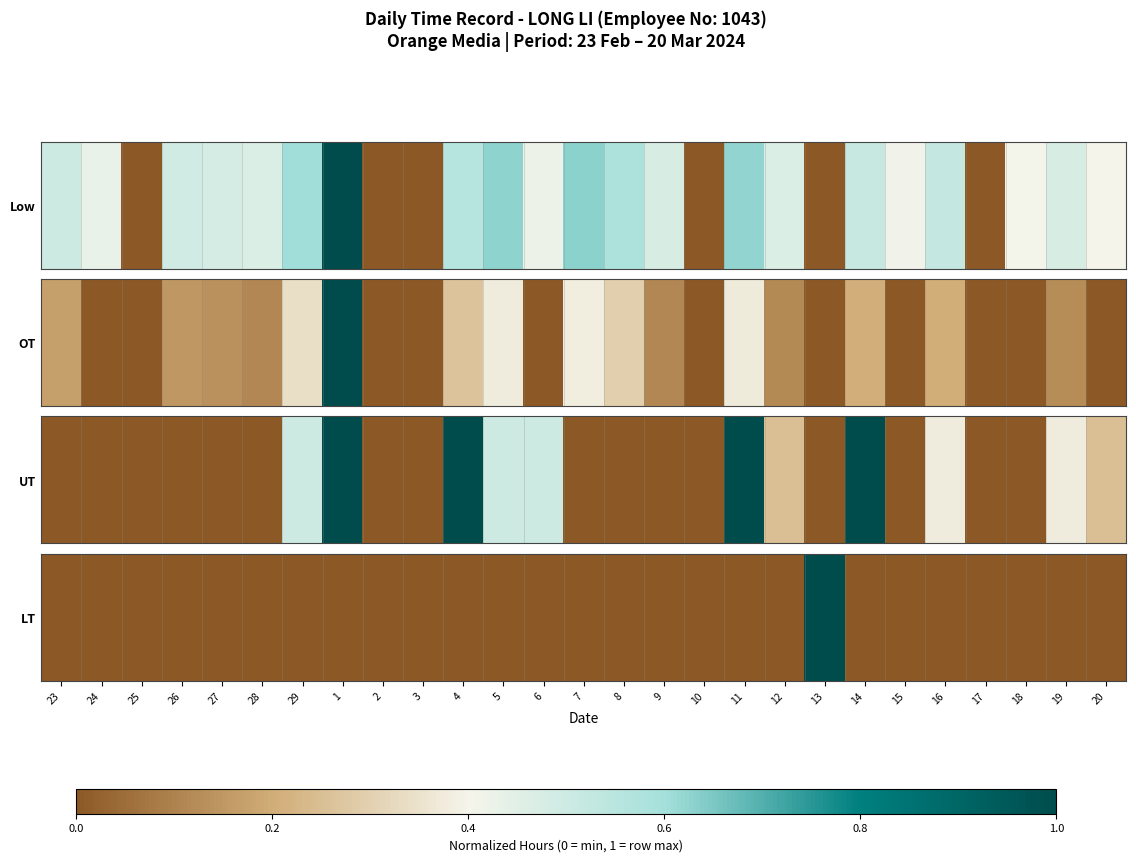

How many positive values are there?

1